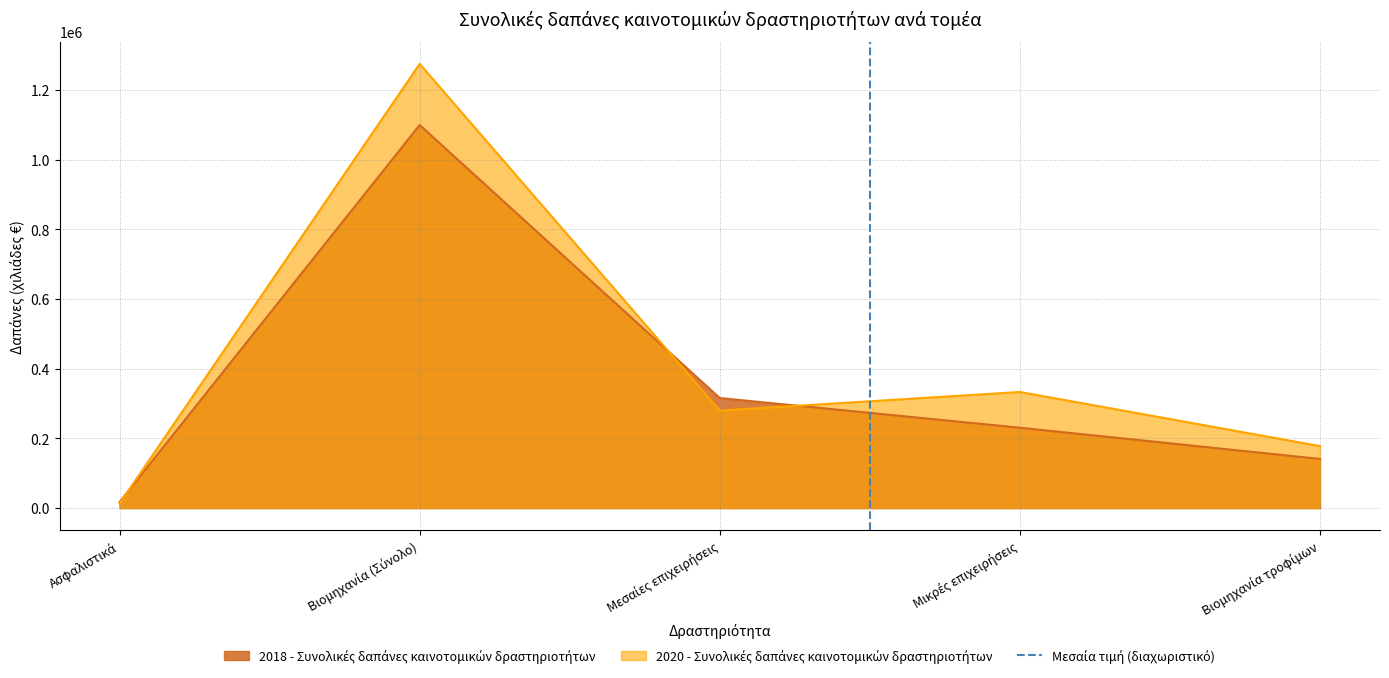

Which has a higher value, Ασφαλιστικά or Βιομηχανία (Σύνολο)?

Βιομηχανία (Σύνολο)